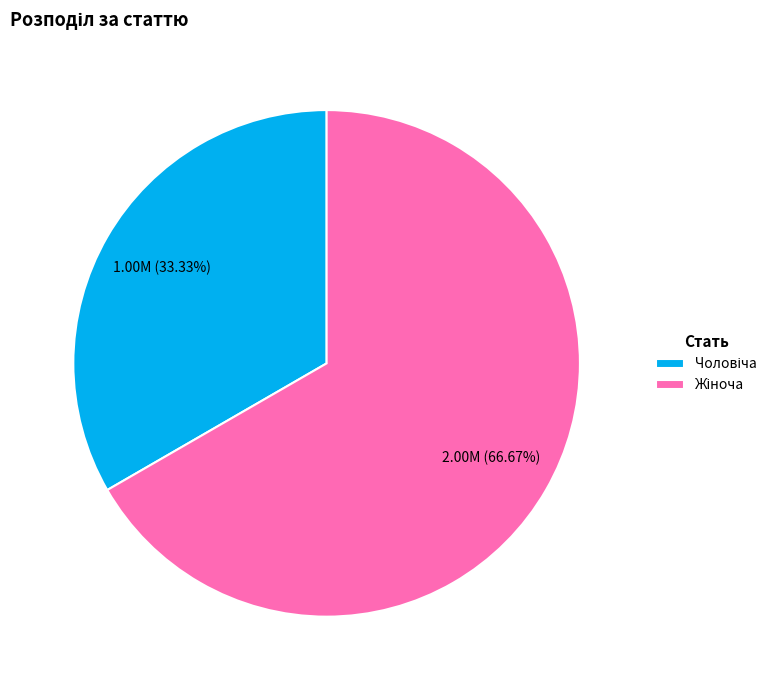

Is there a majority slice in this chart?

Yes